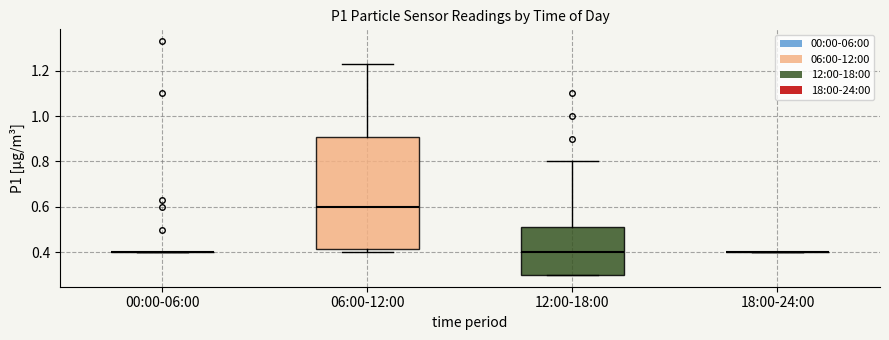

Where is the lower edge of the box for 06:00-12:00 on the y-axis? The values are not printed on the chart, so give them approximately, as read against the axis.

0.42